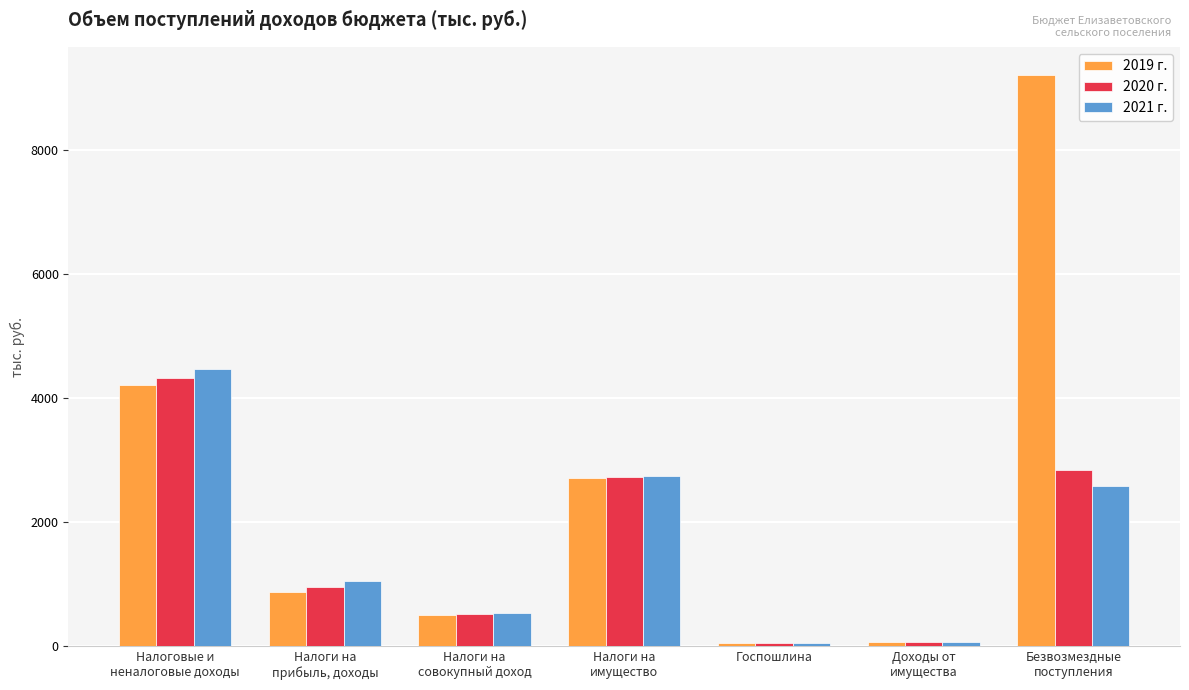

Rank the categories by 2019 г. value from lowest to highest.

Госпошлина, Доходы от
имущества, Налоги на
совокупный доход, Налоги на
прибыль, доходы, Налоги на
имущество, Налоговые и
неналоговые доходы, Безвозмездные
поступления